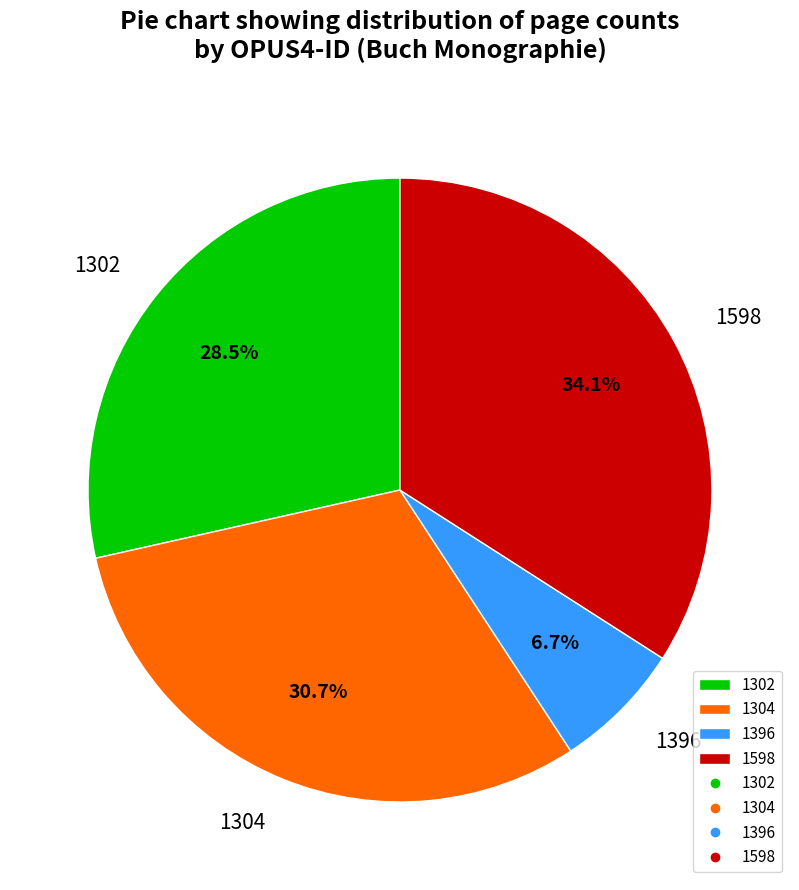

To the nearest percent, what portion does 1304 represent?

31%